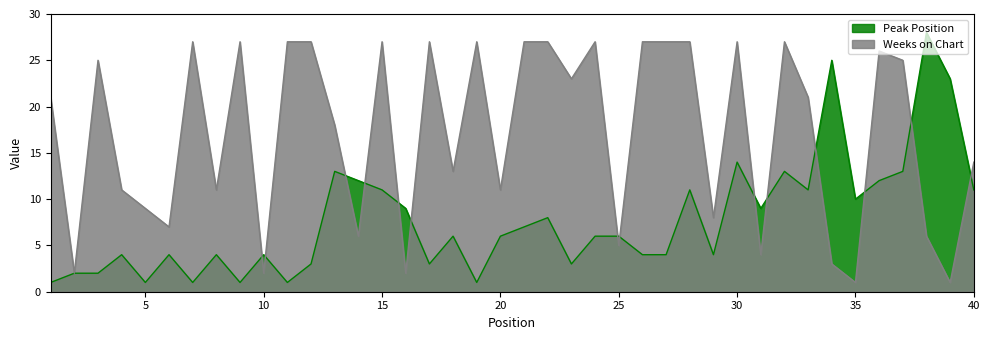

List the series in order of their overall mean, lowest first.

Peak Position, Weeks on Chart